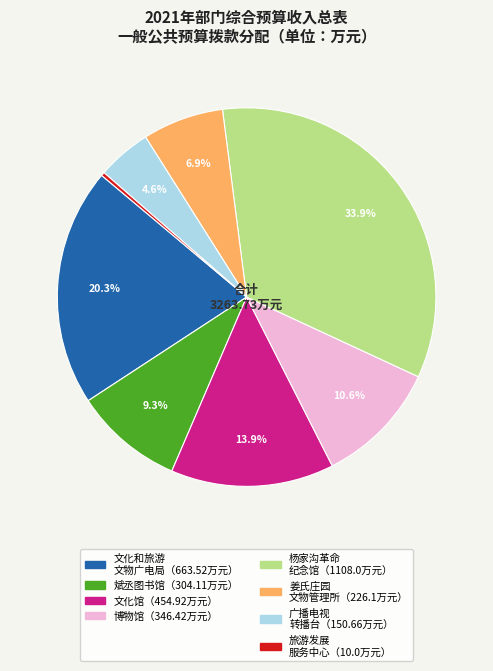

Is there a majority slice in this chart?

No